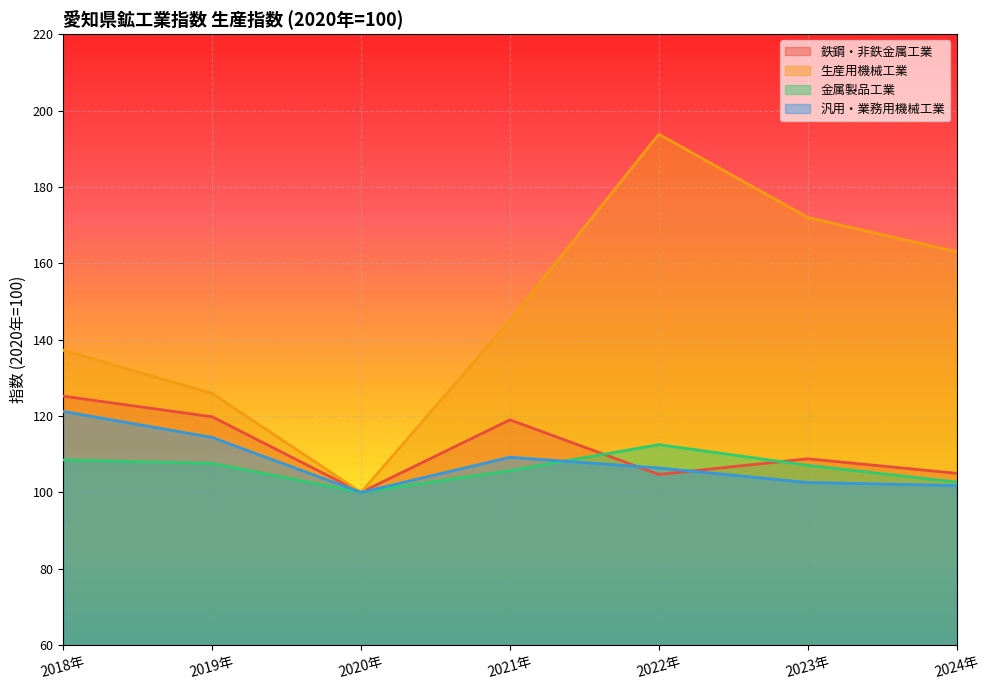

What is the sum of all 鉄鋼・非鉄金属工業 values?

782.5